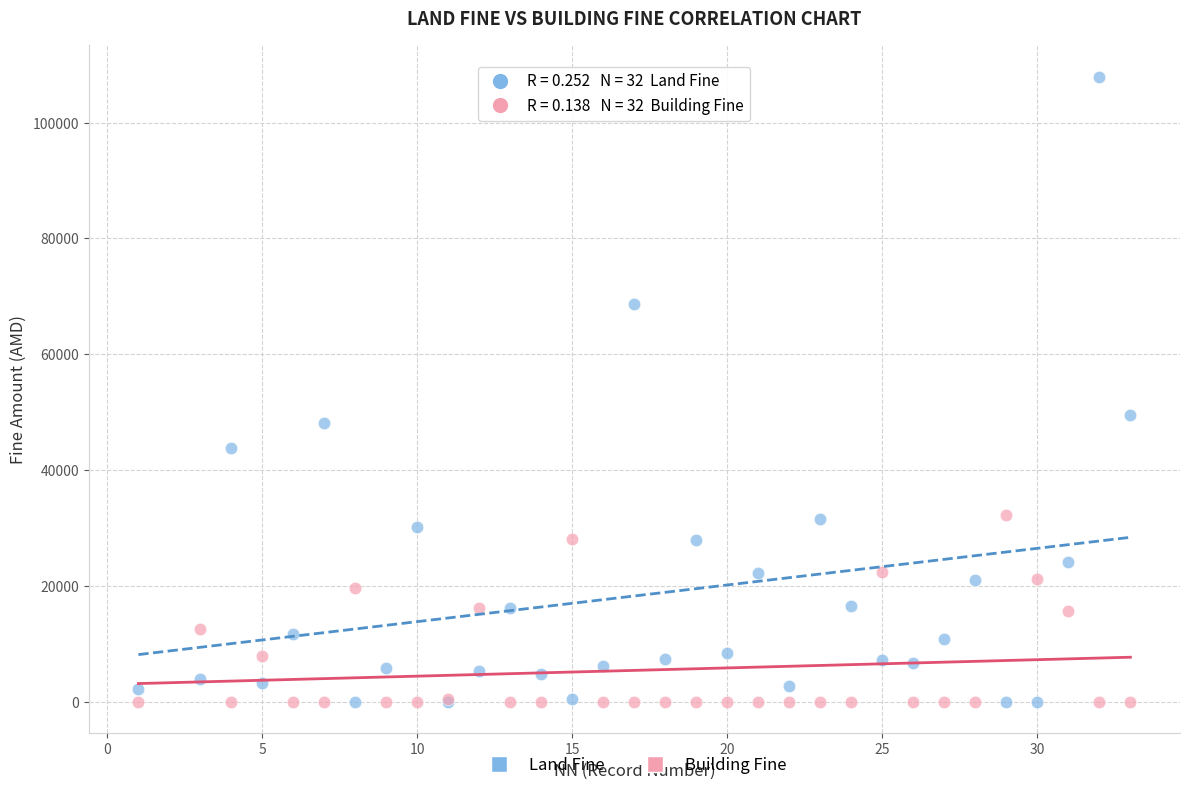

Across all series, what Y value is closest to 53962?

49553